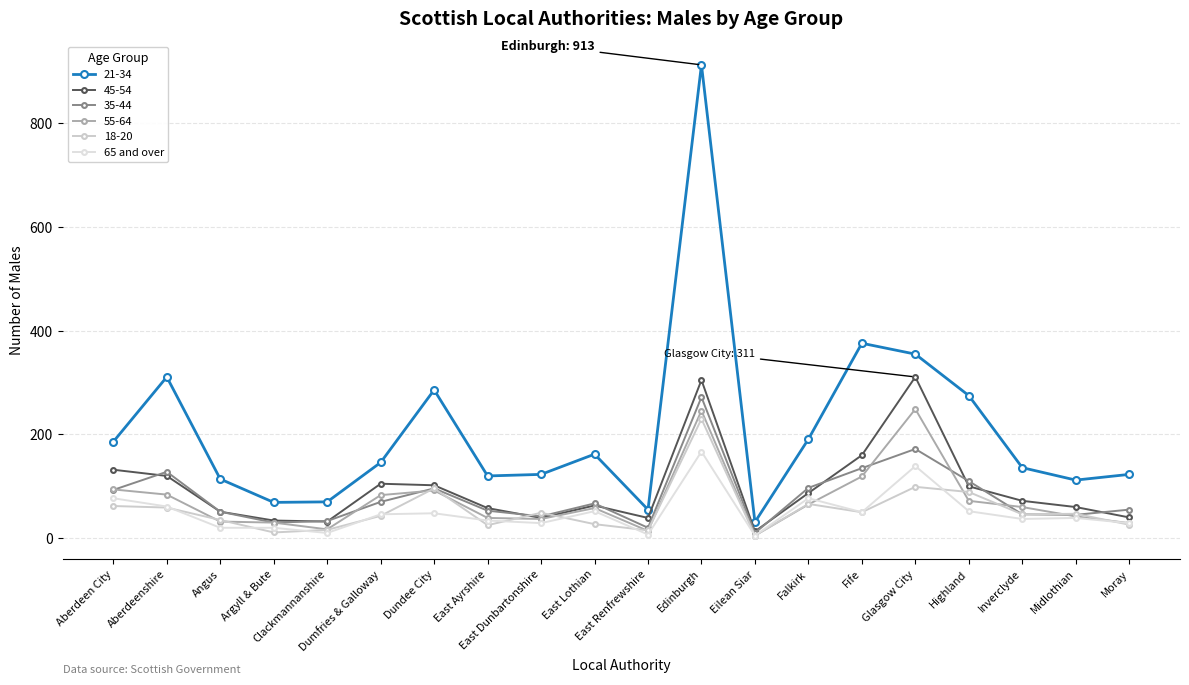

Does the chart have visible grid lines?

Yes